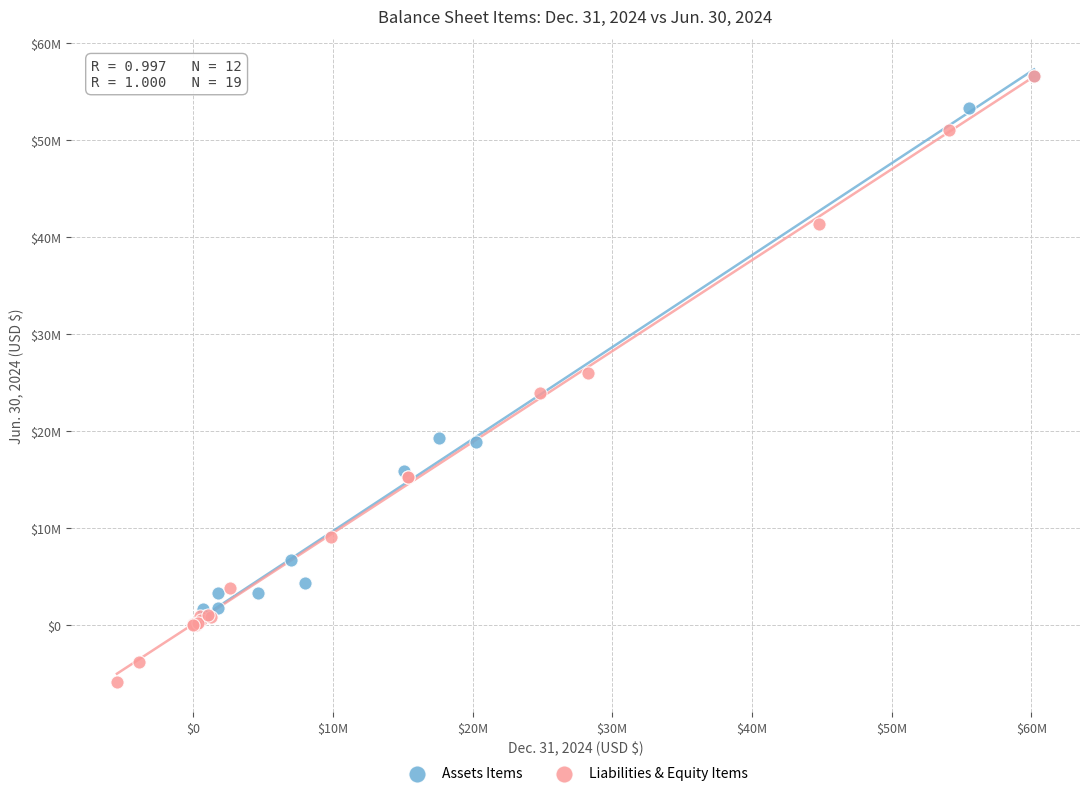

What are all the series names shown in the legend?

Assets Items, Liabilities & Equity Items